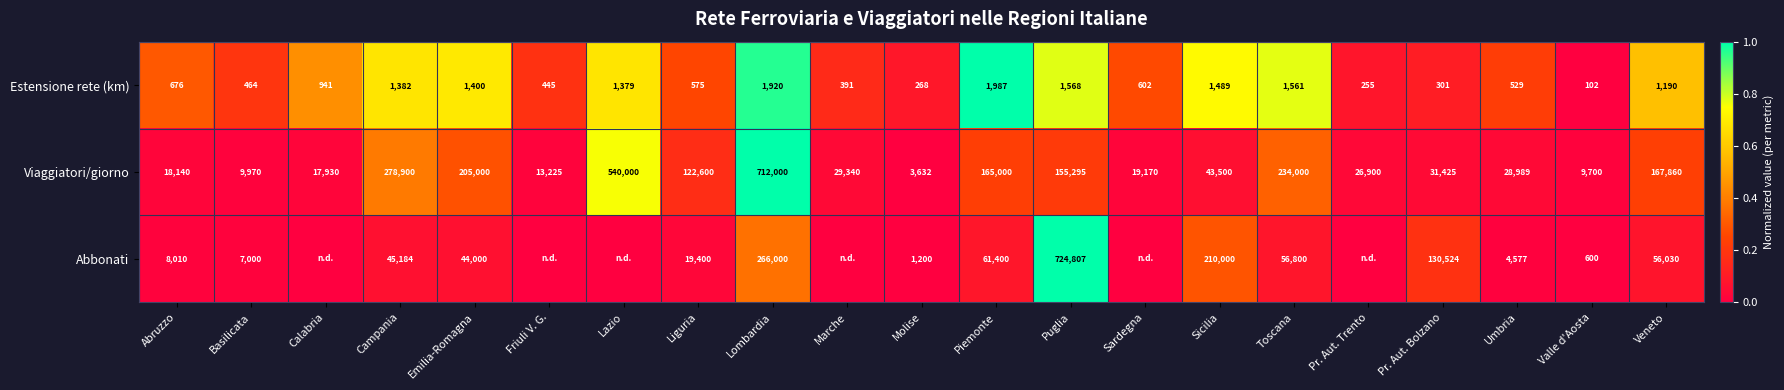

What is the spread (max minus min) of values at Molise?

3364